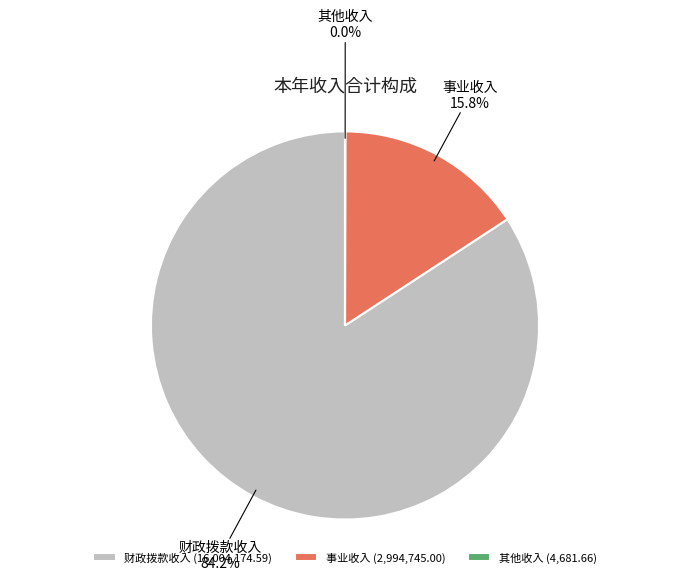

To the nearest percent, what percentage of the pie is 财政拨款收入?

84%